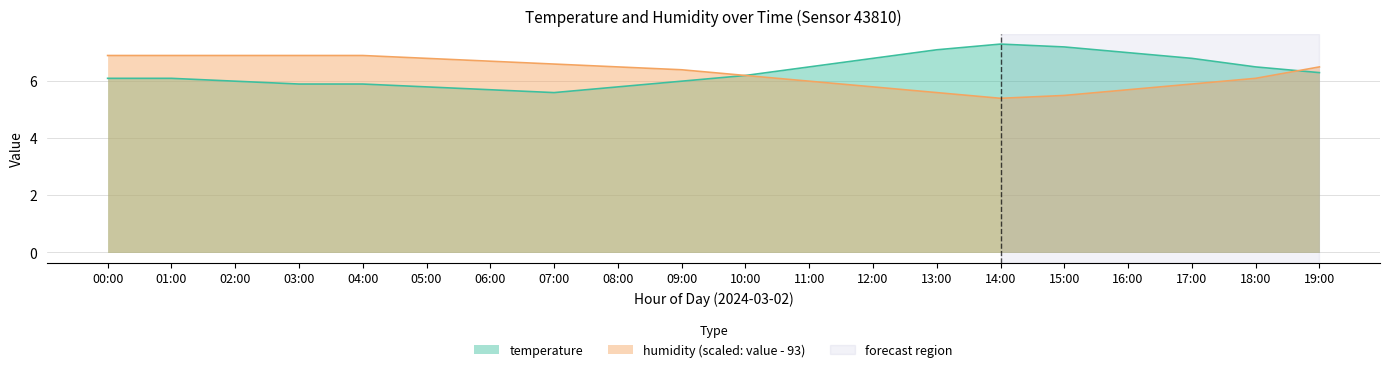

The humidity series shows 12.0 at 00:00. True or false?

False